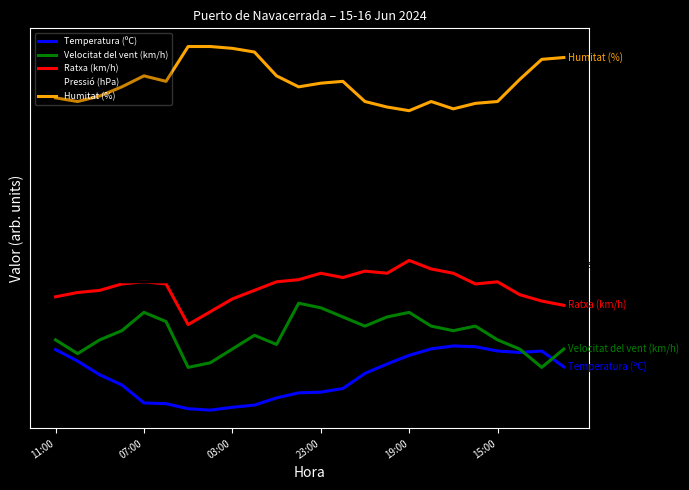

Is this an area chart (filled region under the line)?

No